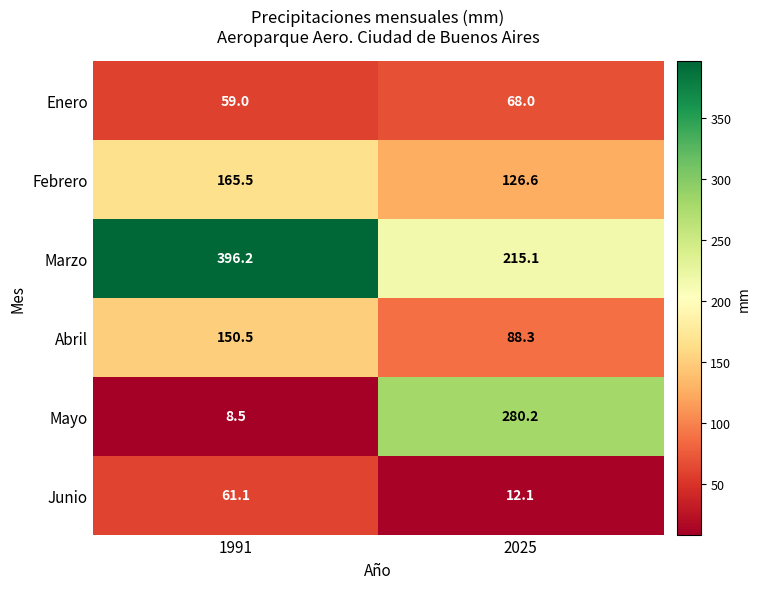

The value of Febrero at 2025 is 26.6. True or false?

False